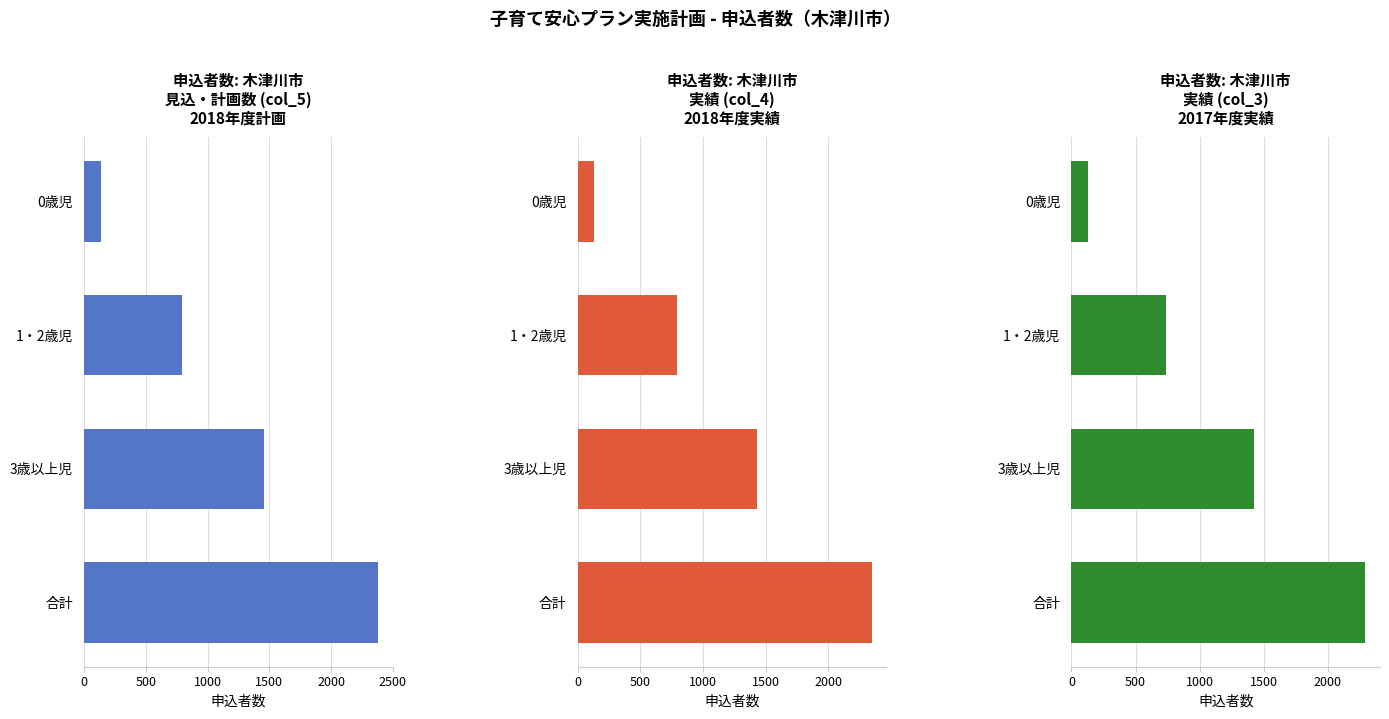

Between 1・2歳児 and 合計, which series saw the biggest shift?

申込者数 (見込・計画数 col_5)